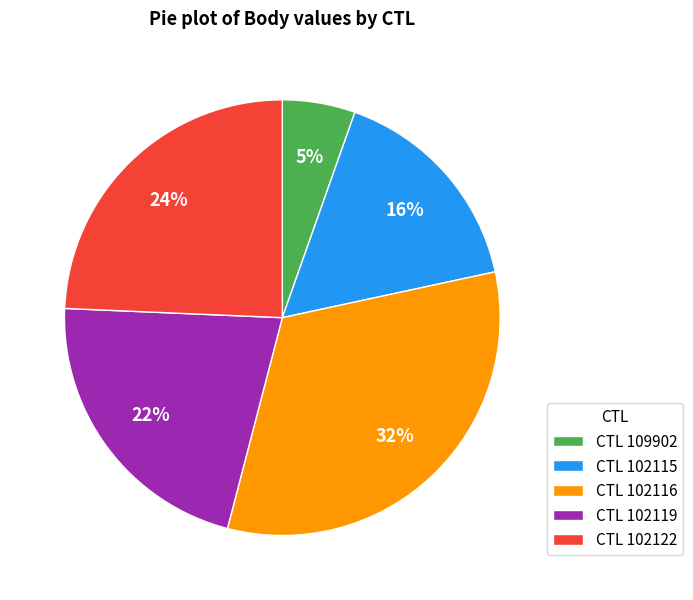

Count the number of slices in the pie.

5